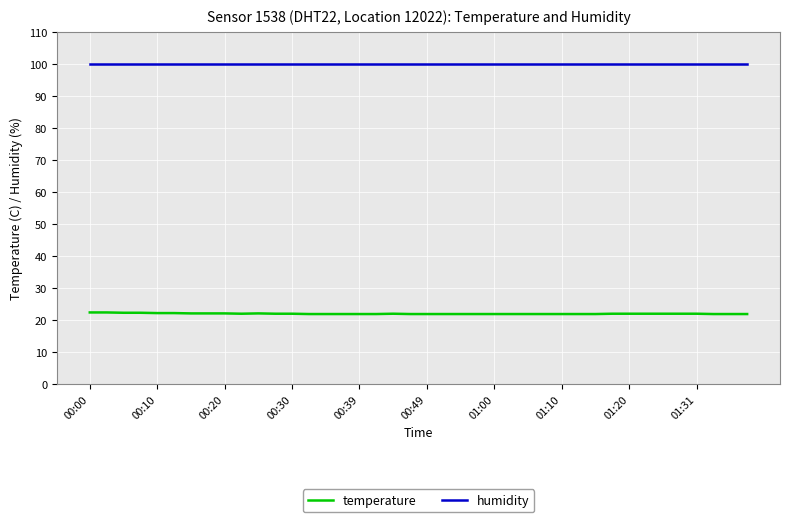

True or false: temperature and humidity cross at least once.

False